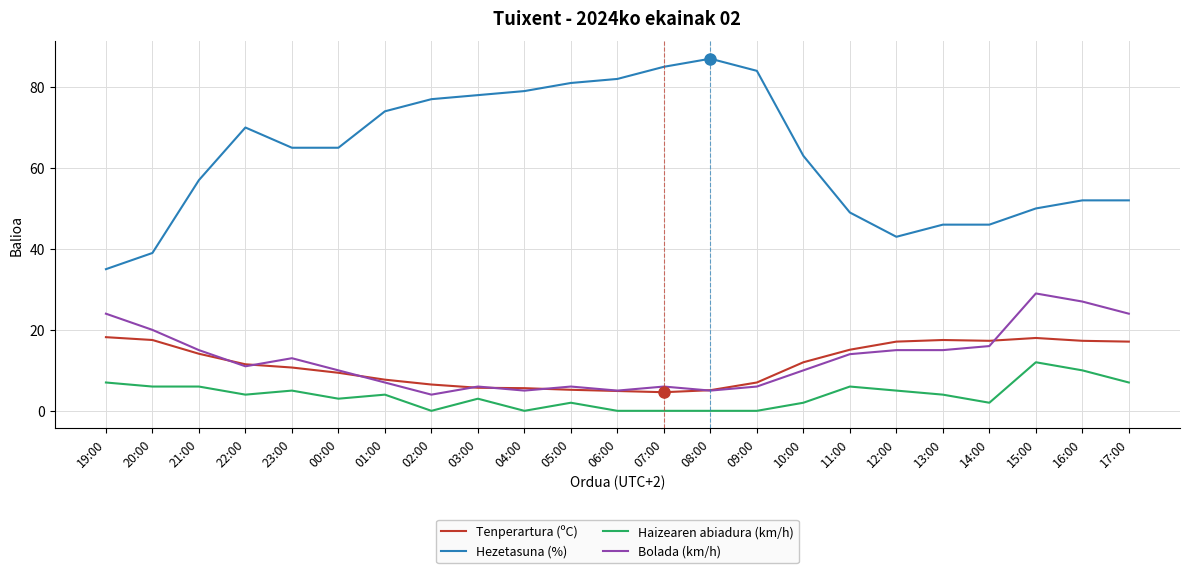

True or false: Hezetasuna (%) and Haizearen abiadura (km/h) cross at least once.

False